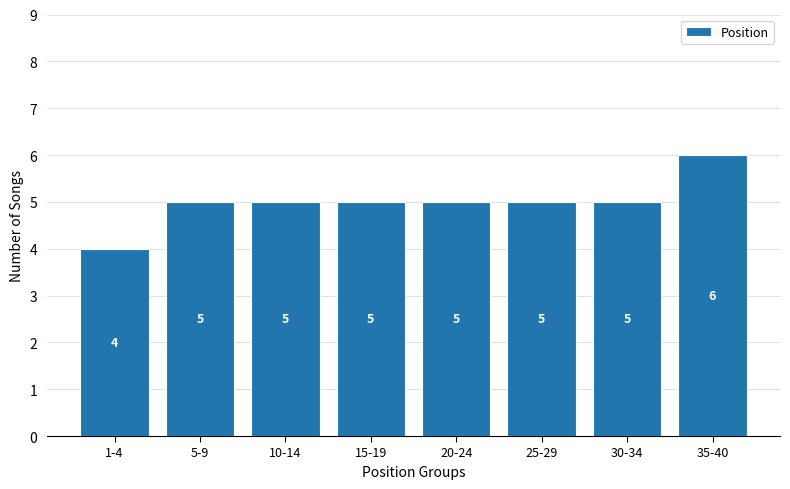

Reading right to left, extract all data points from this chart.

6	5	5	5	5	5	5	4